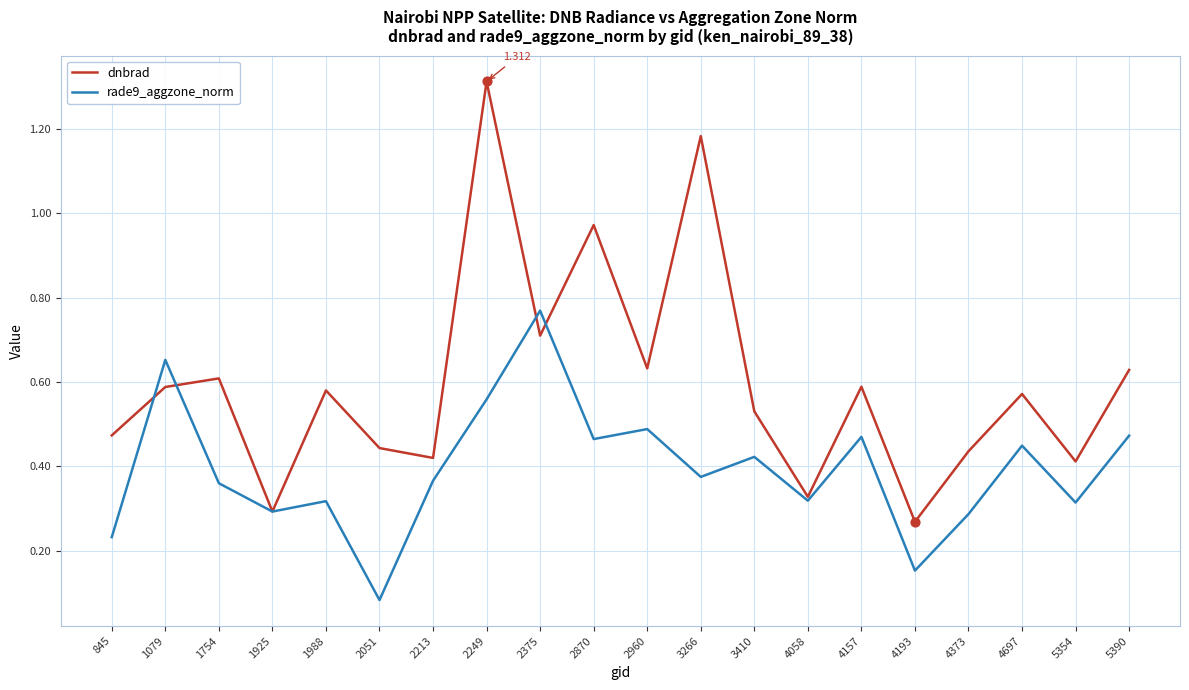

Which series has the largest range (max minus min)?

dnbrad